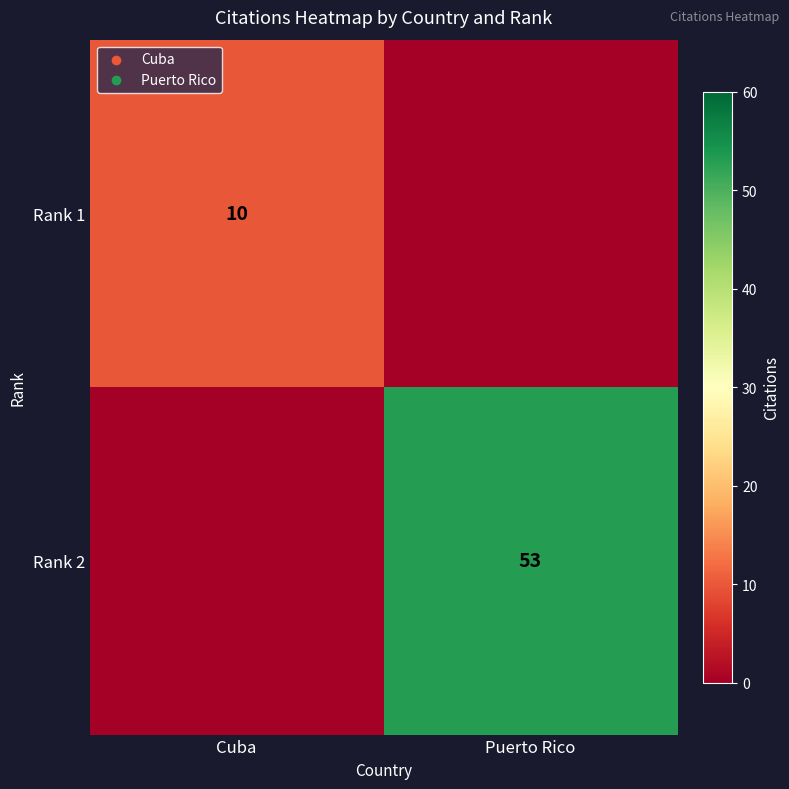

Is the value of Rank 1 at Cuba greater than the value of Rank 2 at Puerto Rico?

No